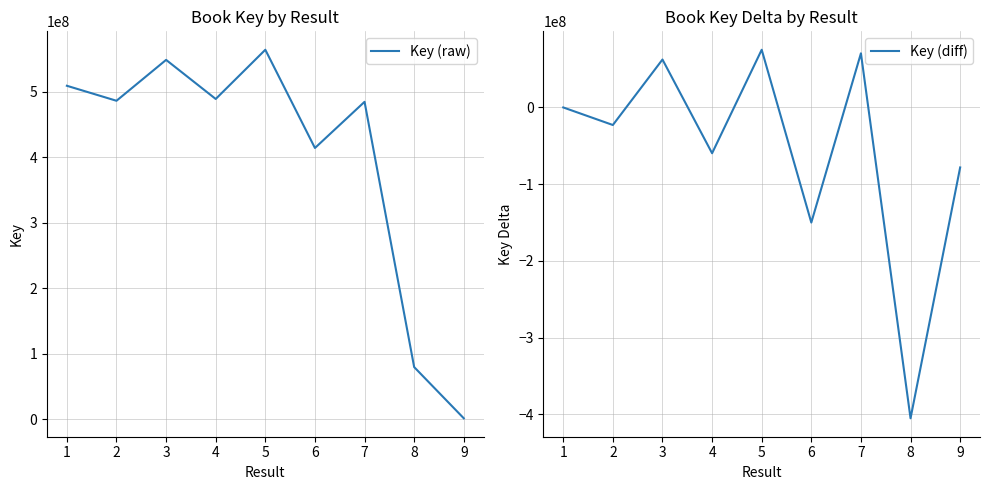

True or false: Key (raw) and Key (diff) intersect in this chart.

False